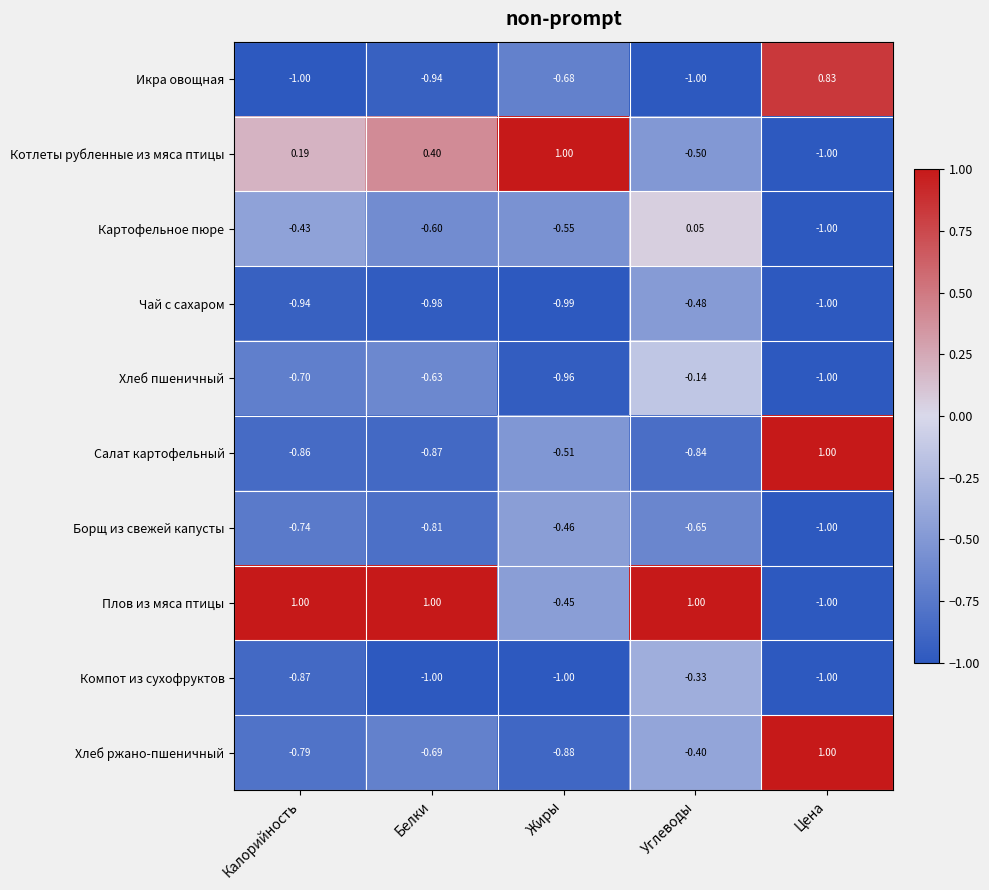

Count the number of data series in this chart.

10